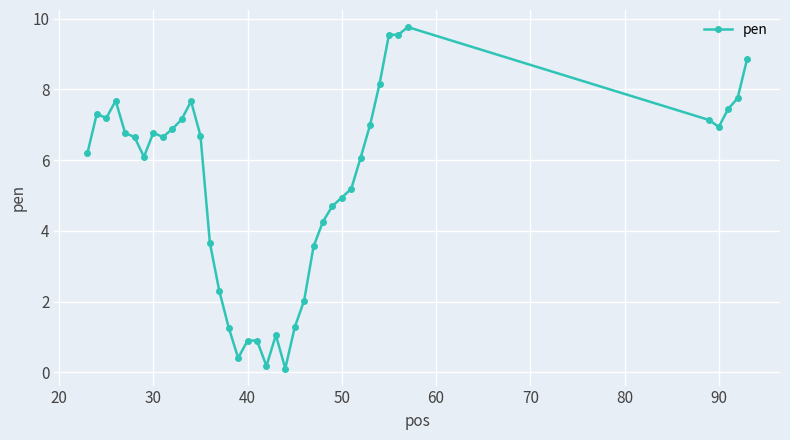

How many values are below 6?

16